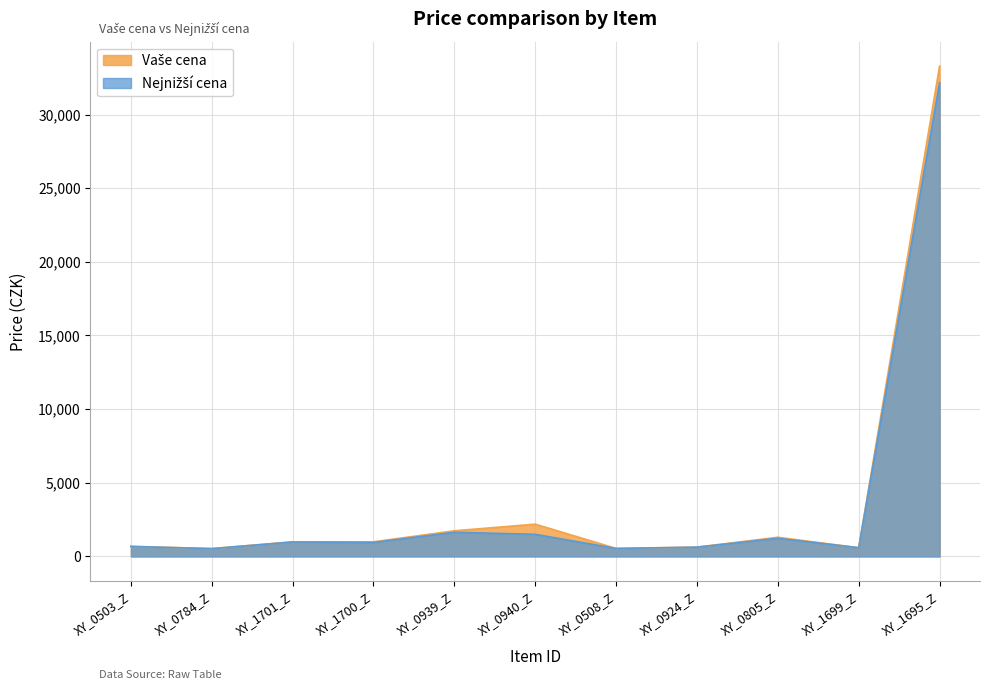

True or false: Vaše cena and Nejnižší cena intersect in this chart.

False